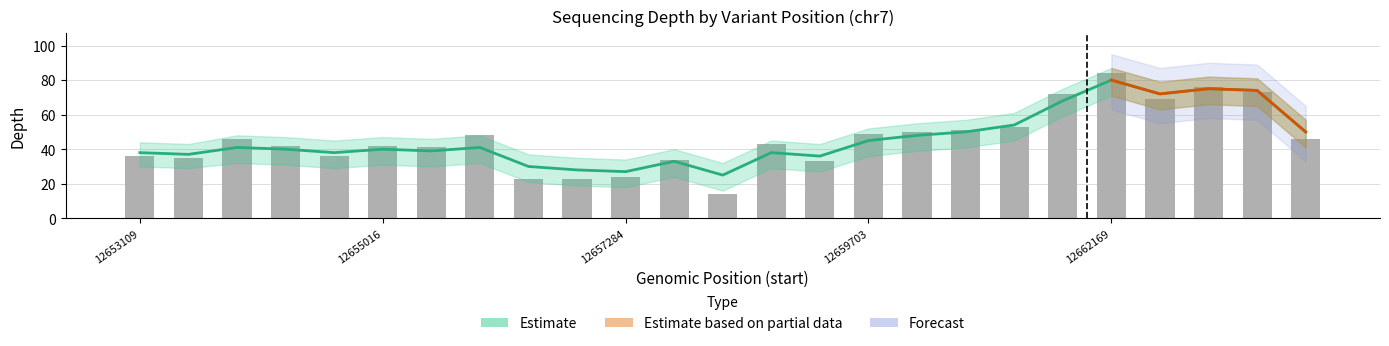

How many bars are there in total?

25